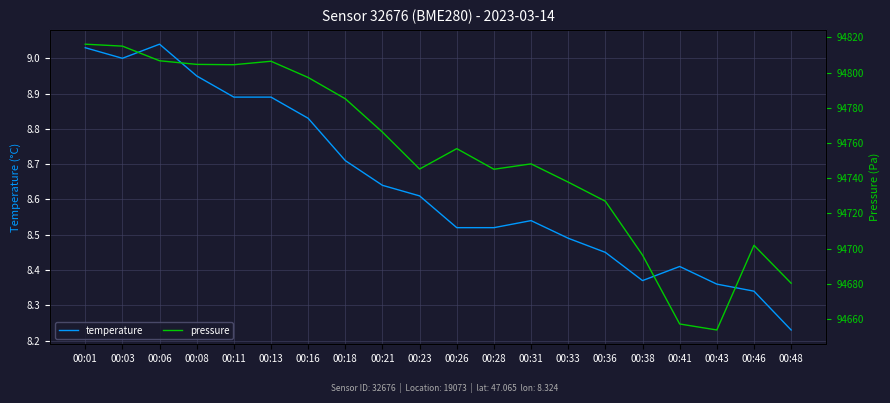

Reading left to right, extract all data points from this chart.

temperature: 9.0	9.0	9.0	8.9	8.9	8.9	8.8	8.7	8.6	8.6	8.5	8.5	8.5	8.5	8.4	8.4	8.4	8.4	8.3	8.2
pressure: 94816.2	94815.1	94806.8	94804.7	94804.5	94806.5	94797.2	94785.2	94766.2	94745.2	94756.8	94745.1	94748.2	94737.8	94727.0	94696.4	94657.2	94653.8	94701.9	94680.4